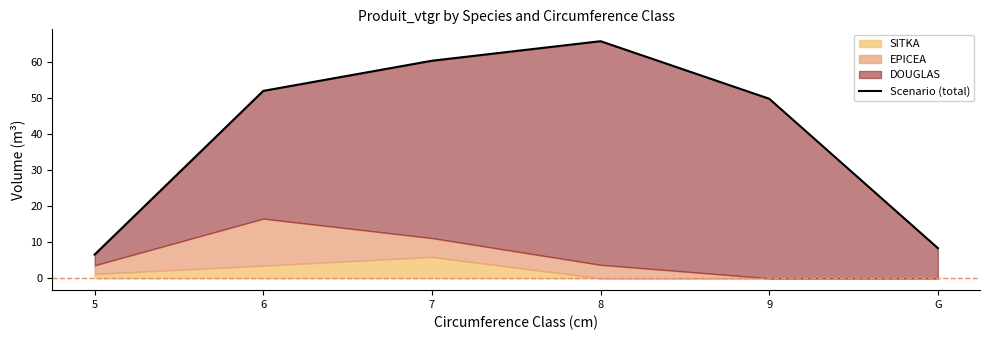

What is the greatest value displayed?

65.8